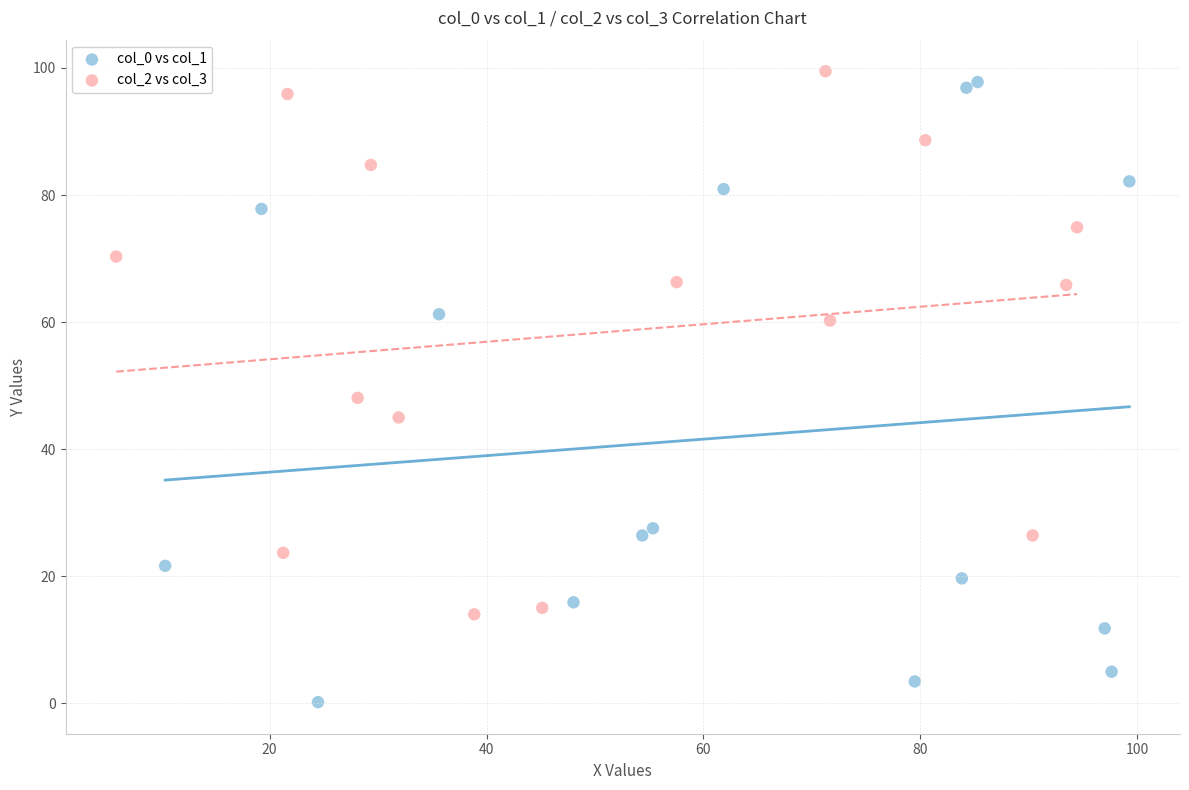

Which series contains the highest Y value?

col_2 vs col_3